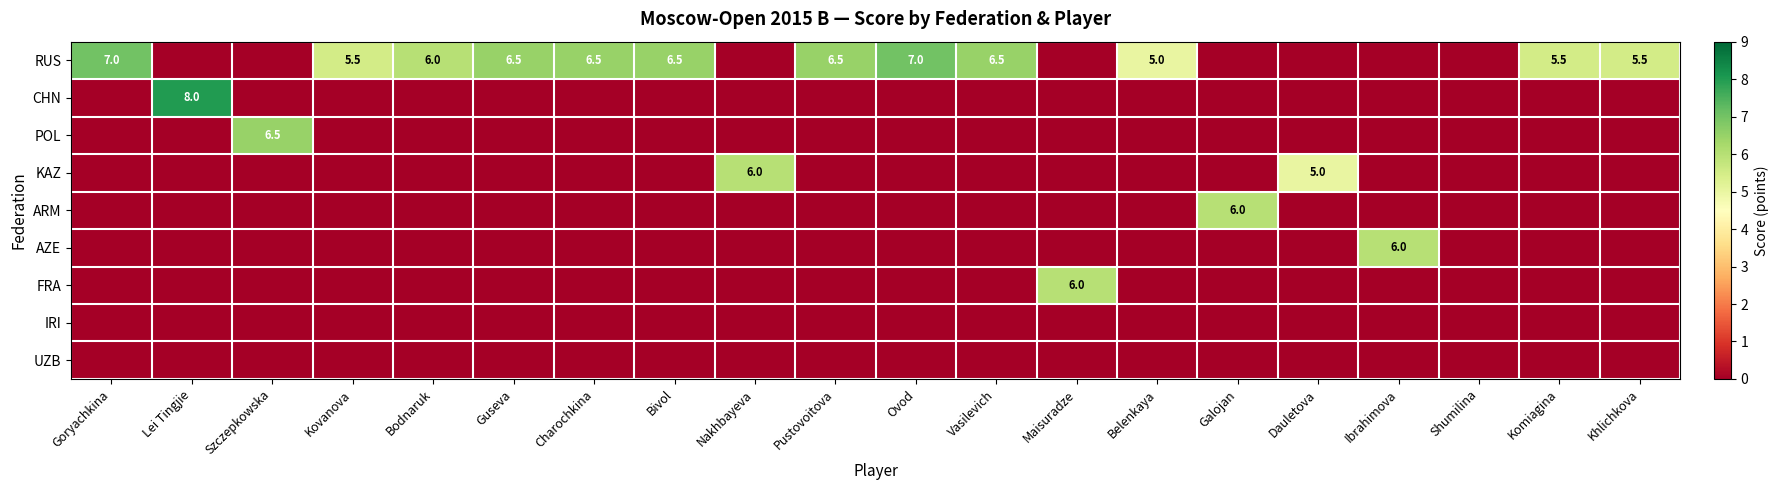

At how many categories does at least one series exceed 3?

19